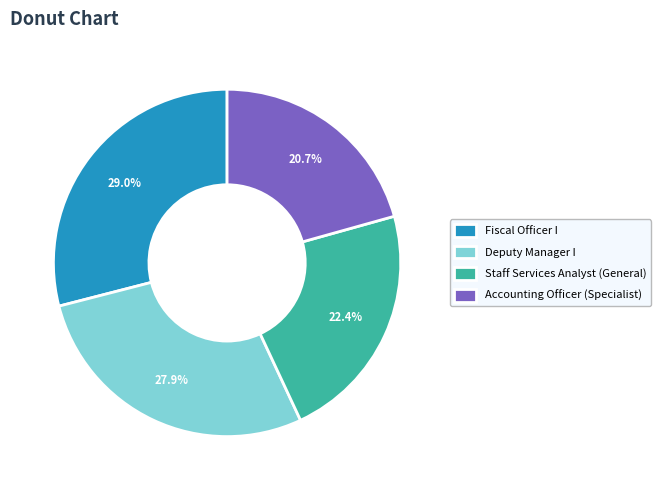

What portion of the pie excludes Fiscal Officer I?

71.0%